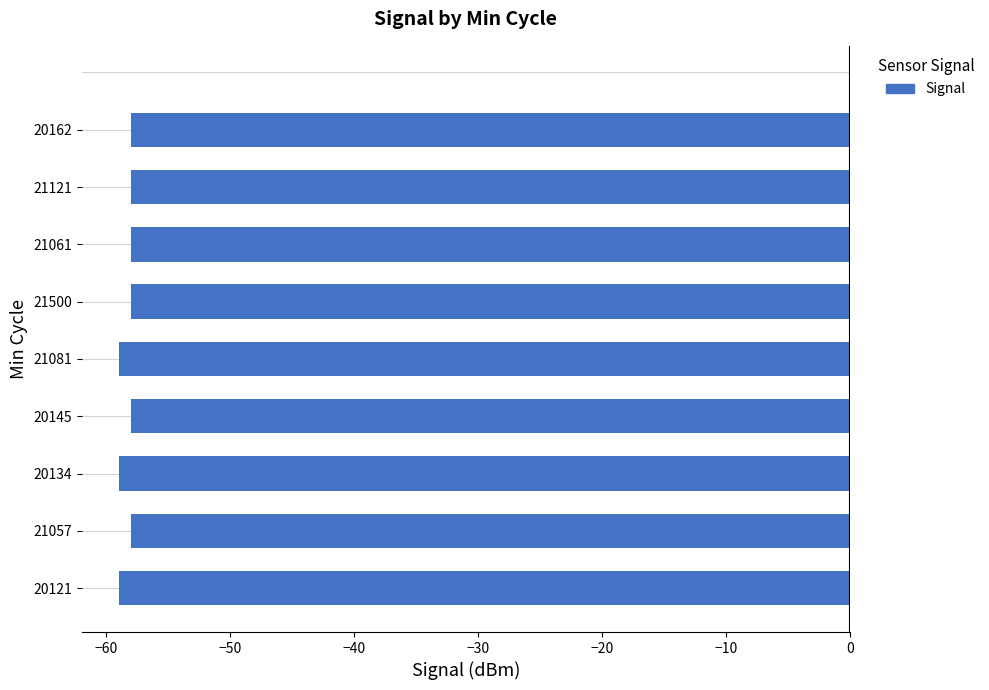

What is the difference between the maximum and minimum values?

1